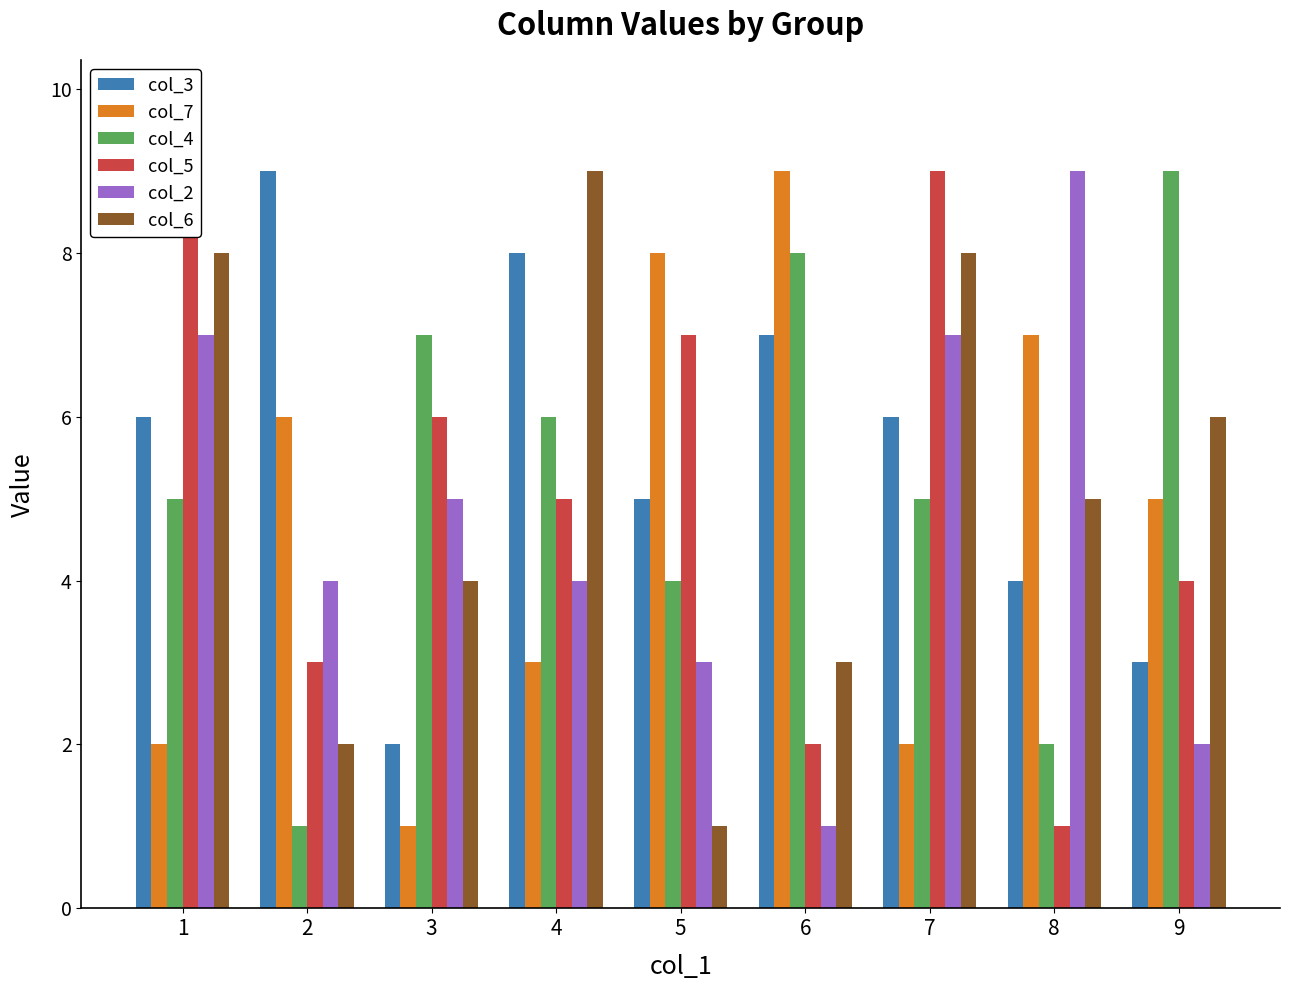

What are all the series names shown in the legend?

col_3, col_7, col_4, col_5, col_2, col_6